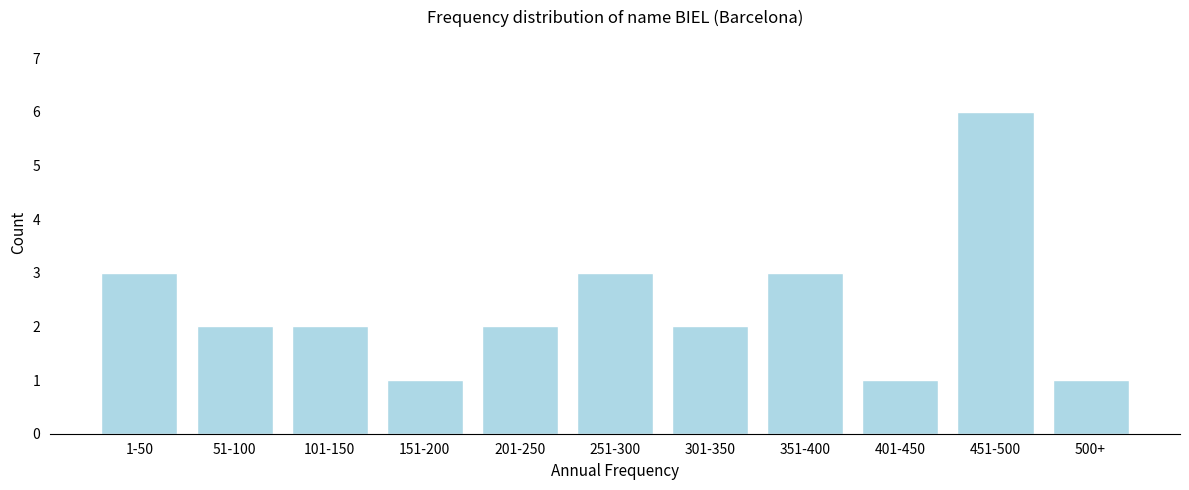

Reading left to right, list all the values displayed in this chart.

1-50=3	51-100=2	101-150=2	151-200=1	201-250=2	251-300=3	301-350=2	351-400=3	401-450=1	451-500=6	500+=1